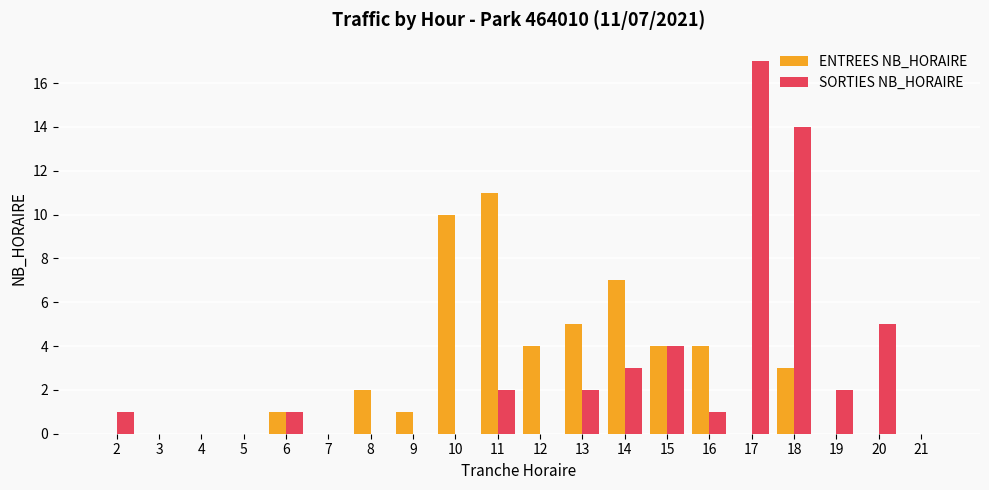

What are all the series names shown in the legend?

ENTREES NB_HORAIRE, SORTIES NB_HORAIRE